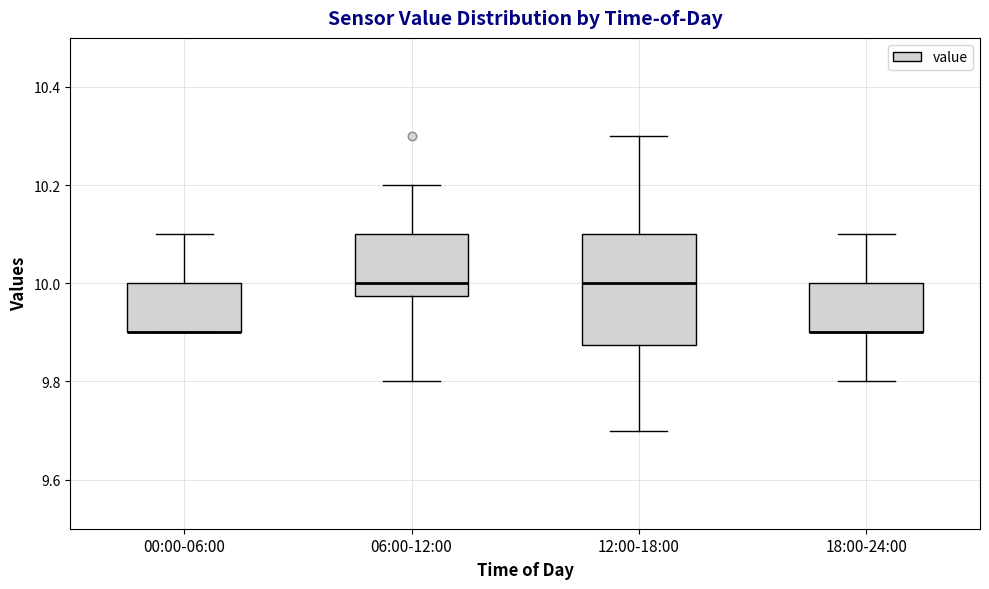

Reading left to right, read every box against the y-axis: the position of its median line, the range the box covers, and the ends of its whiskers. The values are not printed on the chart, so give them approximately, as read against the axis.

00:00-06:00: median 9.90 (drawn on the box's lower edge), box 9.90 to 10.00, whiskers 9.90 to 10.10
06:00-12:00: median 10.00, box 9.98 to 10.10, whiskers 9.80 to 10.20
12:00-18:00: median 10.00, box 9.88 to 10.10, whiskers 9.70 to 10.30
18:00-24:00: median 9.90 (drawn on the box's lower edge), box 9.90 to 10.00, whiskers 9.80 to 10.10